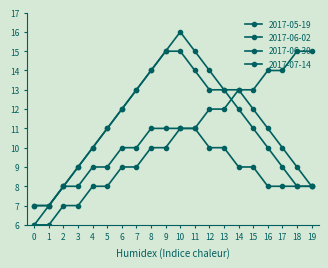

How many distinct data groups are displayed?

4